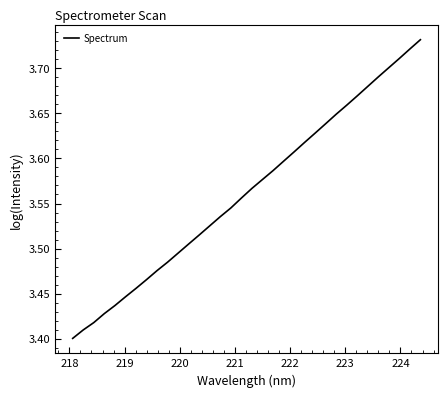

What is the difference between the maximum and minimum values?

0.3